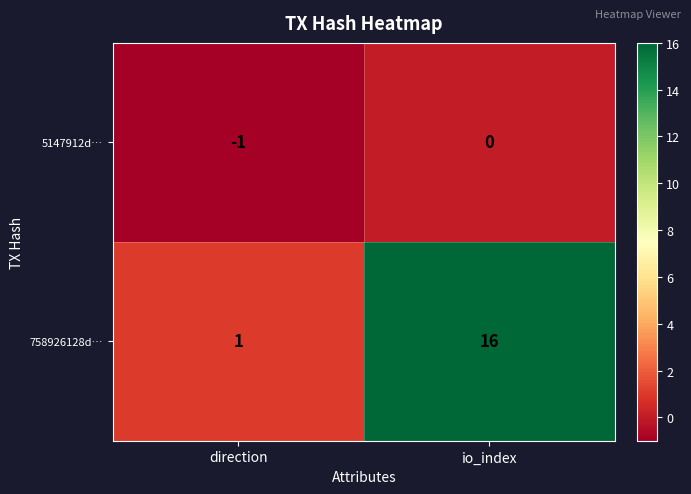

The value of 5147912d… at io_index is -1. True or false?

False